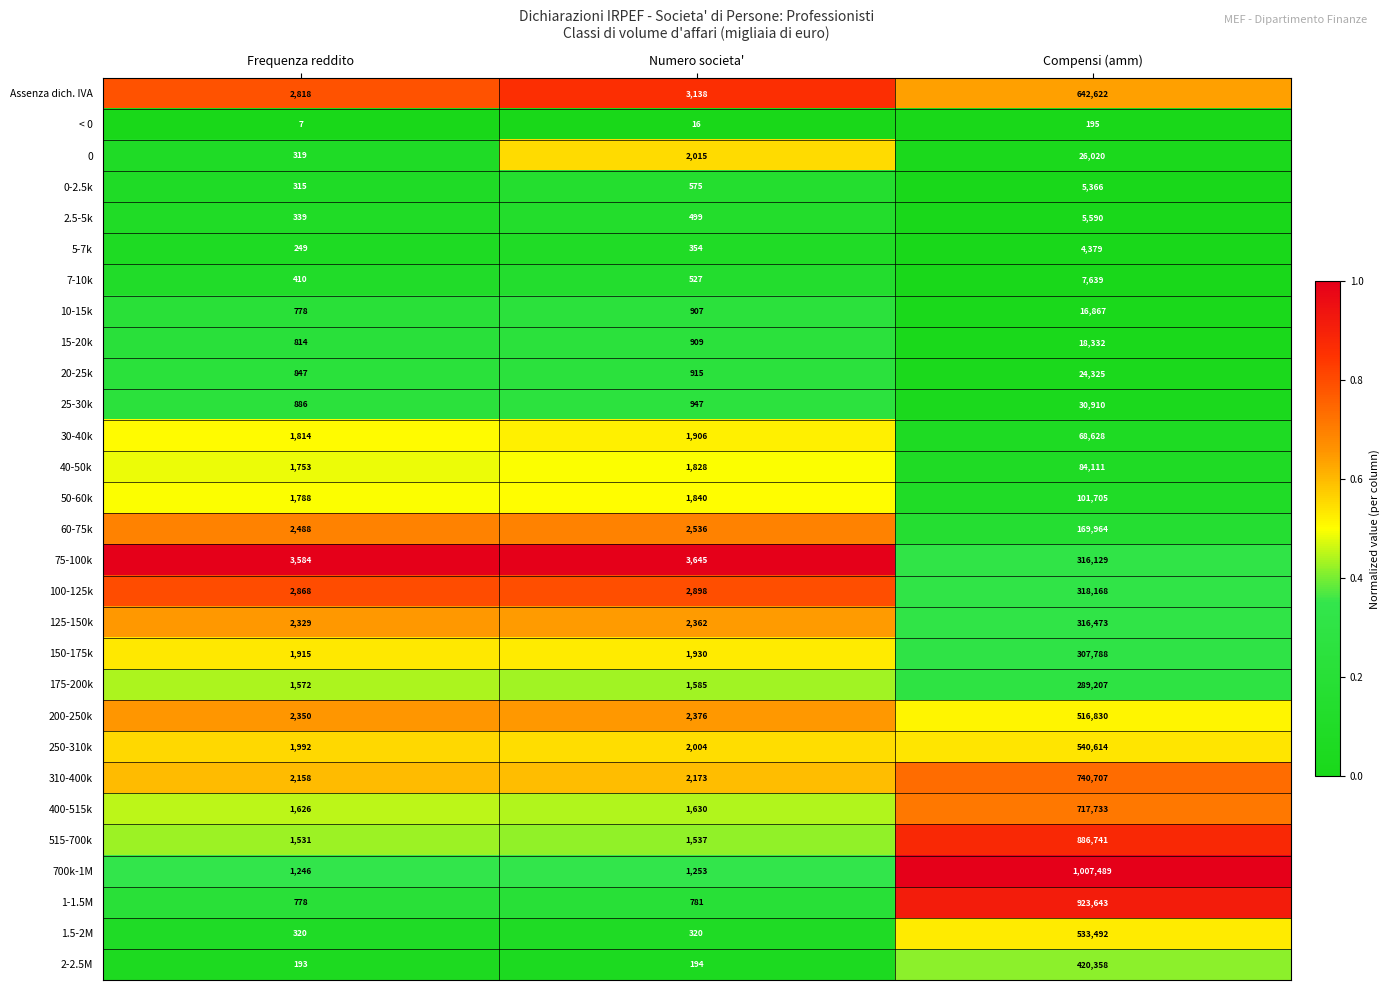

The value of 175-200k at Frequenza reddito is 1572. True or false?

True